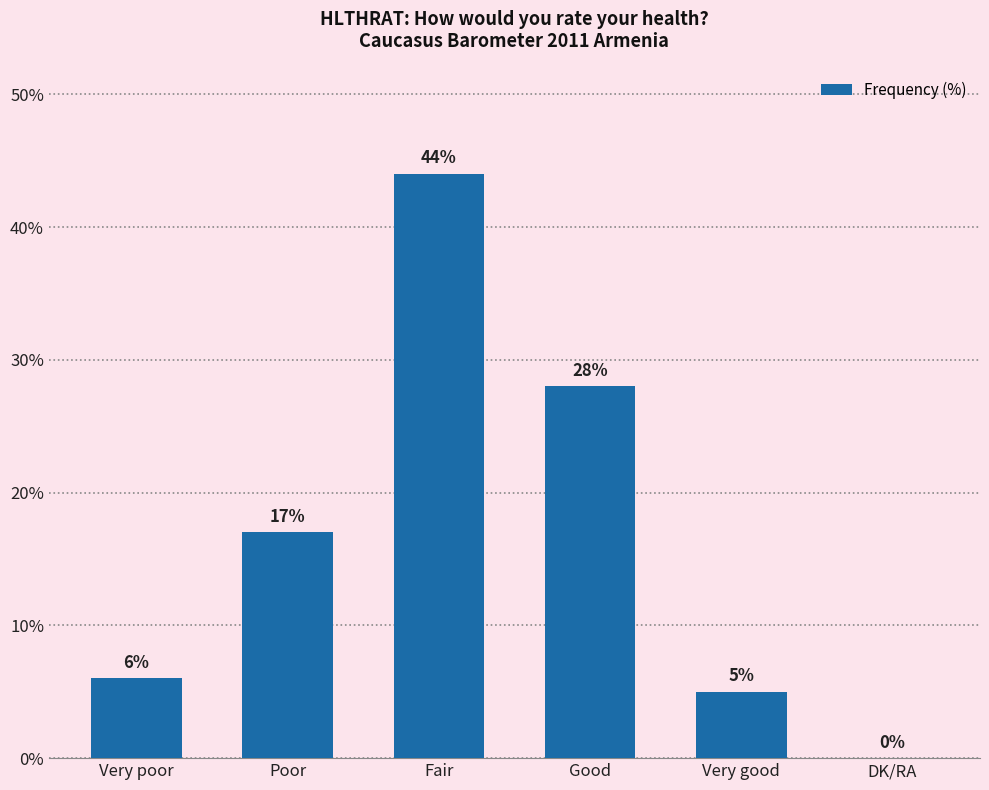

What is the sum of all values?

100